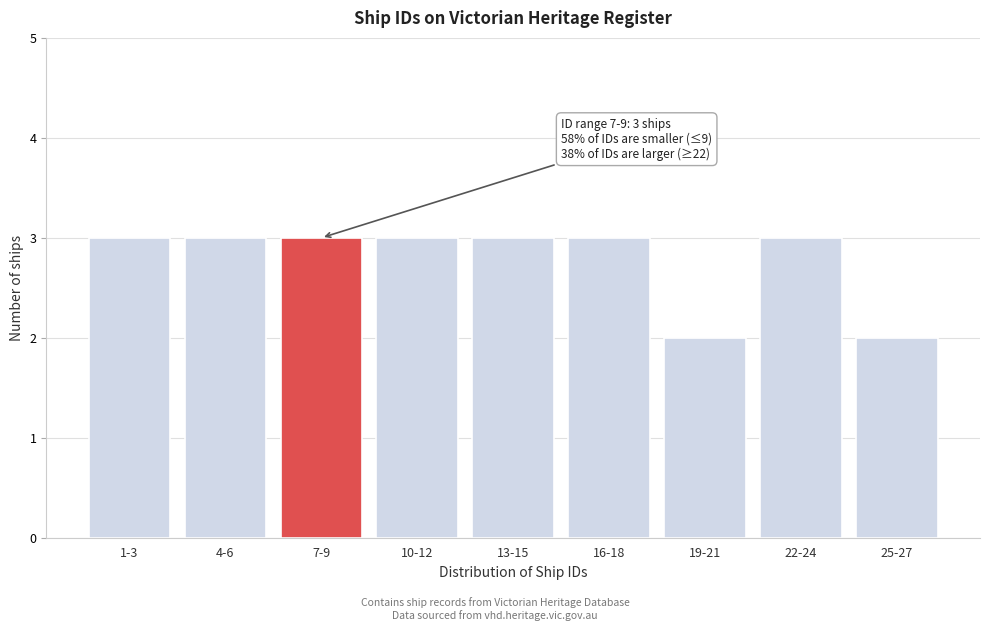

Reading left to right, extract all data points from this chart.

1-3=3	4-6=3	7-9=3	10-12=3	13-15=3	16-18=3	19-21=2	22-24=3	25-27=2